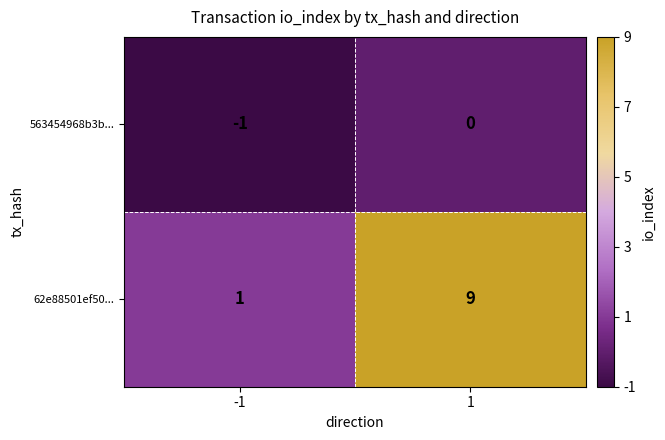

What is the sum of the 62e88501ef50... values at 1 and -1?

10